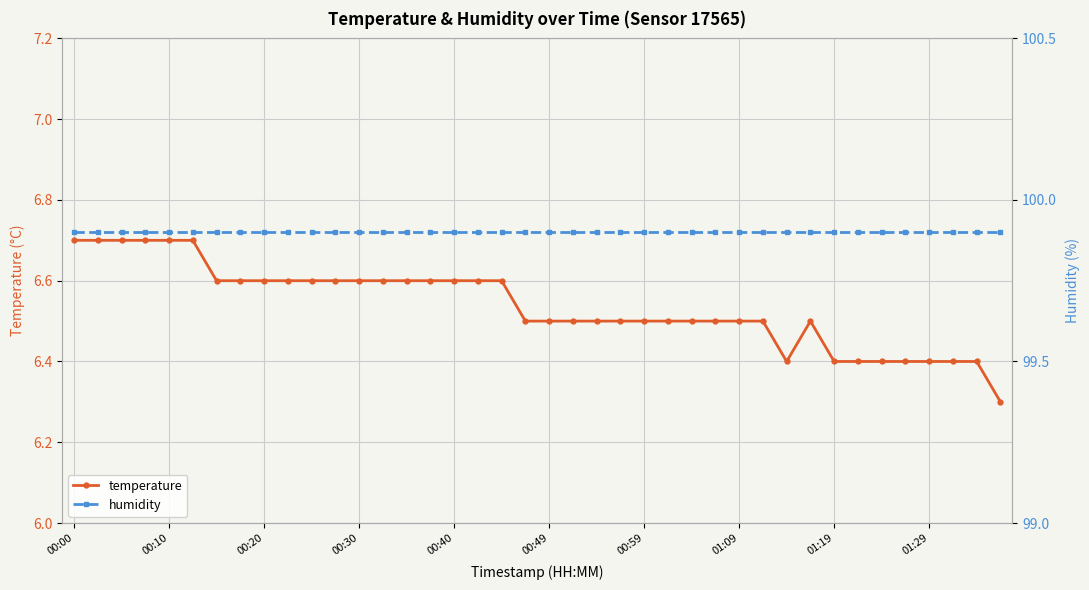

What is the value of the humidity point at the 15th from the left?

99.9